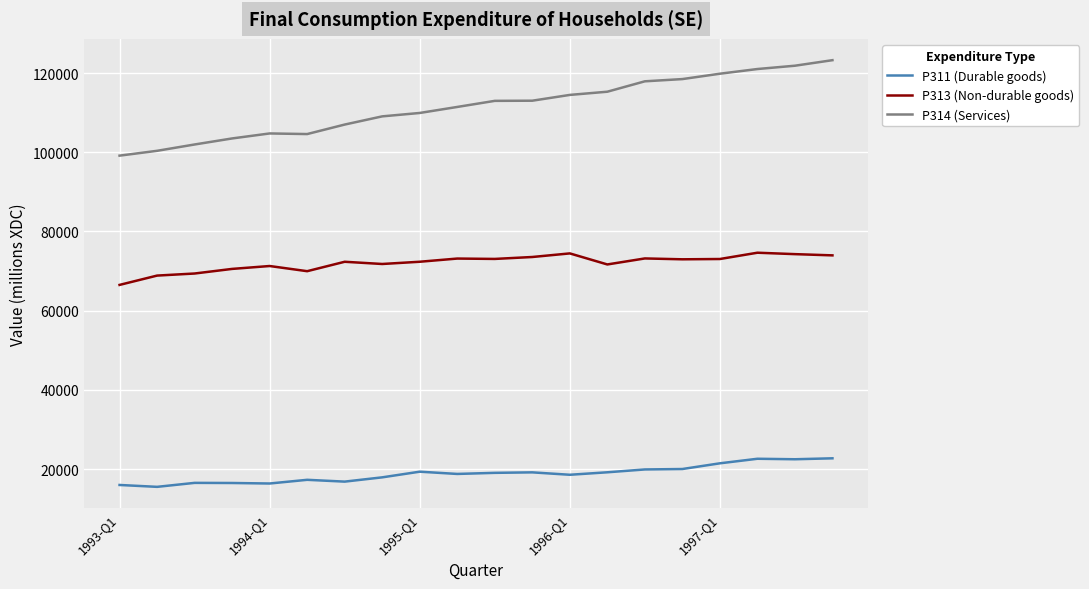

True or false: P314 (Services) and P313 (Non-durable goods) intersect in this chart.

False